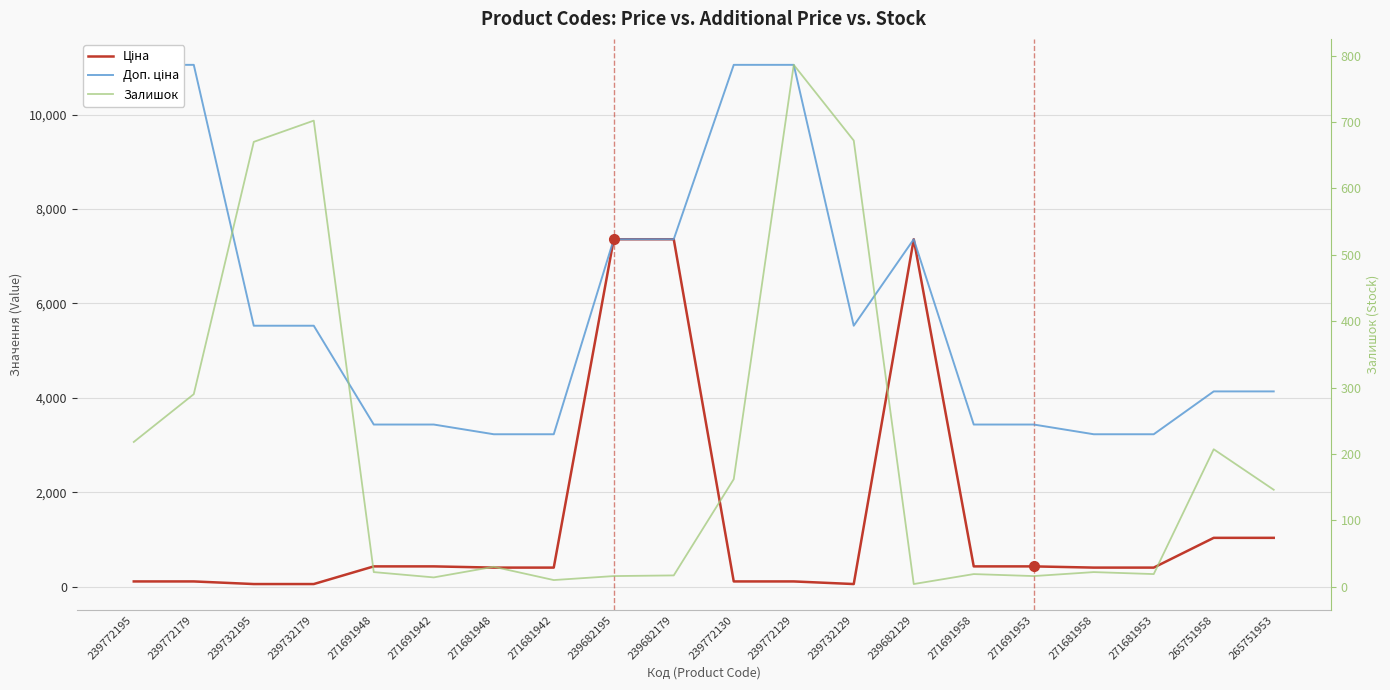

What is the maximum value for Доп. ціна?

11055.0